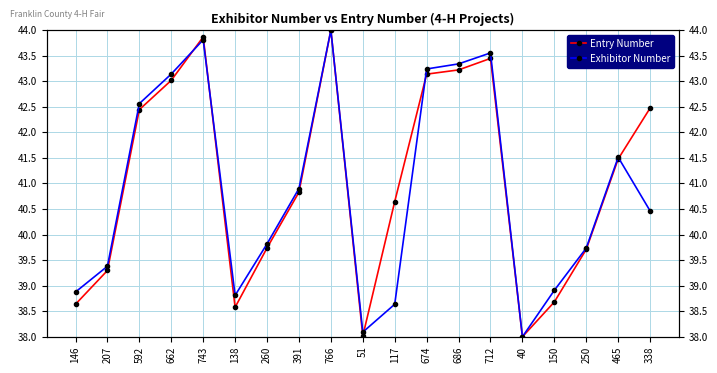

What is the difference between the highest and lowest values at 117?

2.0